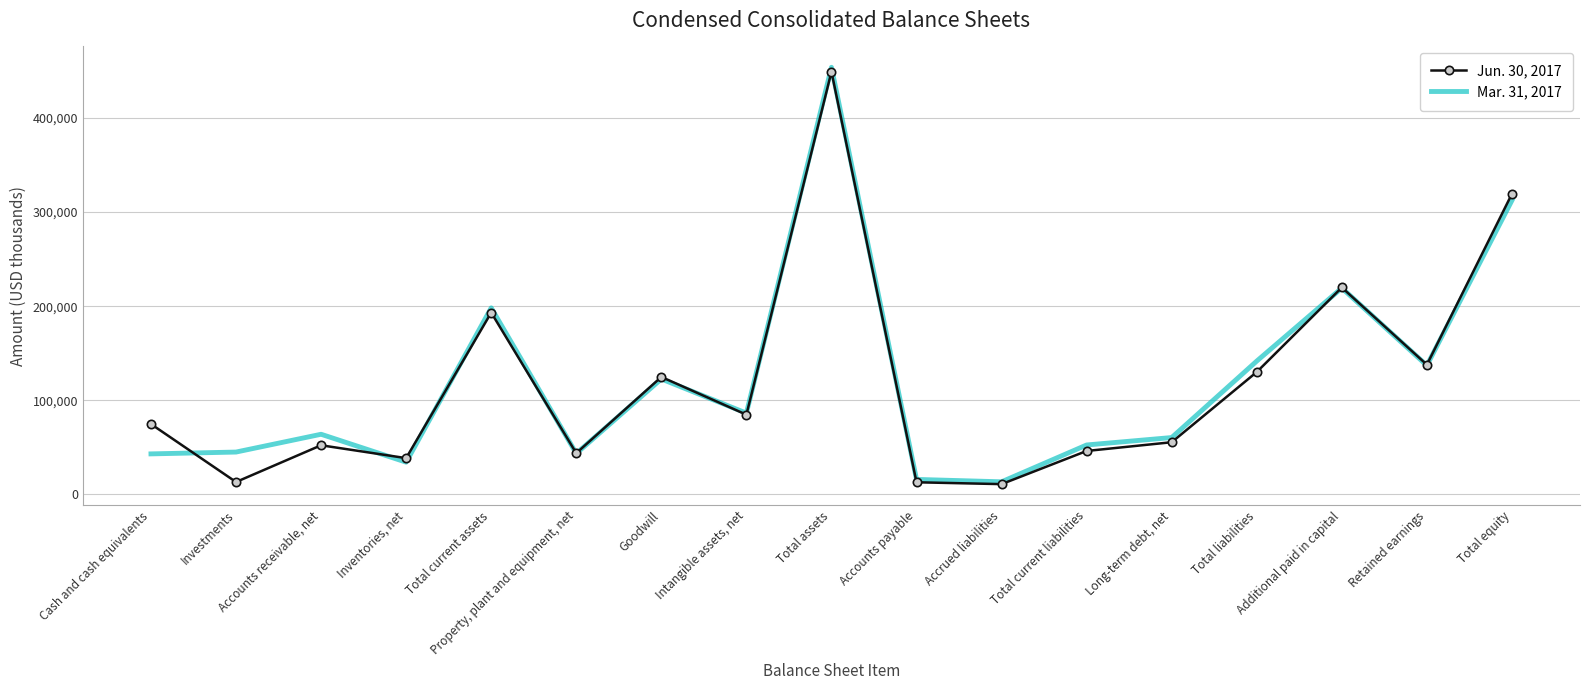

Which series changed the most between Accounts receivable, net and Total assets?

Jun. 30, 2017